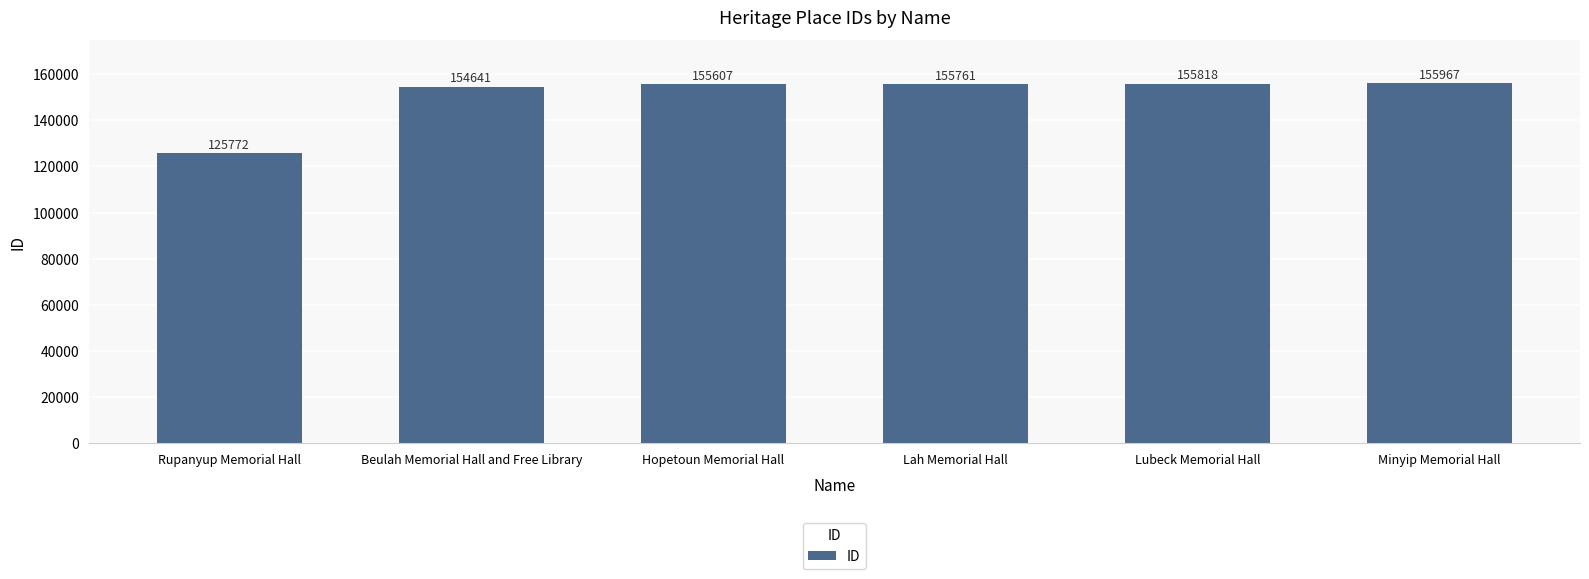

What is the ratio of the value at Lubeck Memorial Hall to the value at Hopetoun Memorial Hall?

1.0